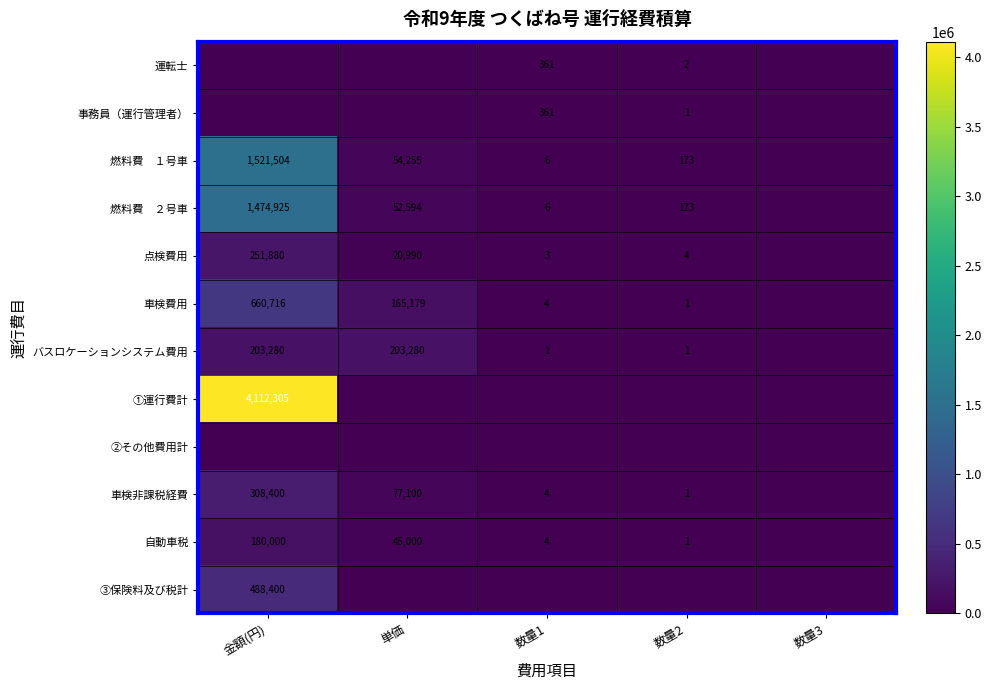

The value of ①運行費計 at 金額(円) is 4112305. True or false?

True